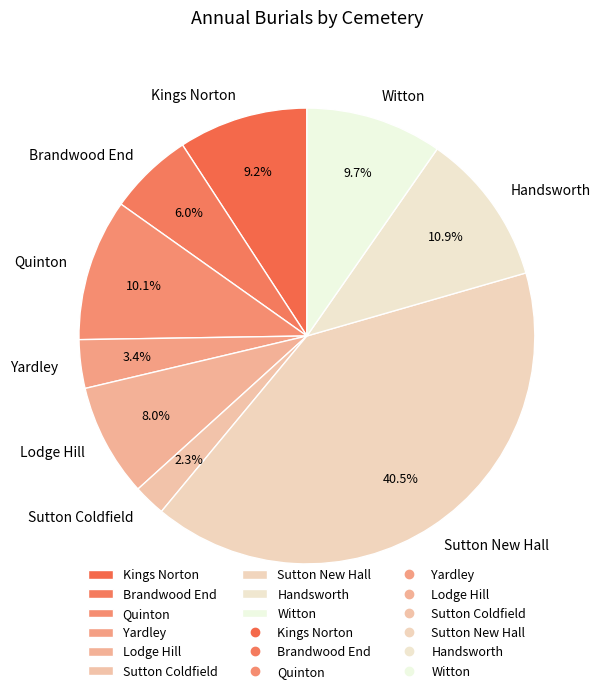

To the nearest percent, what percentage of the pie is Quinton?

10%